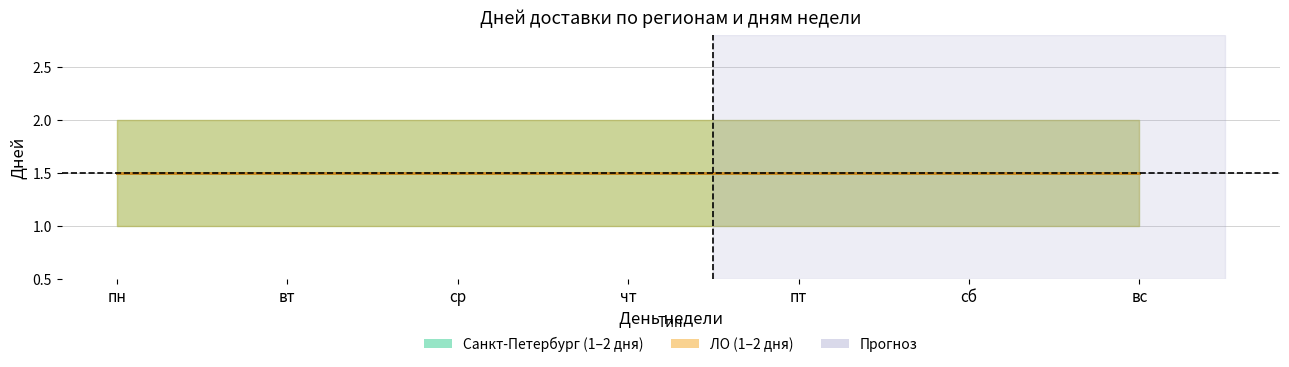

Which category has the lowest value across all series?

пн